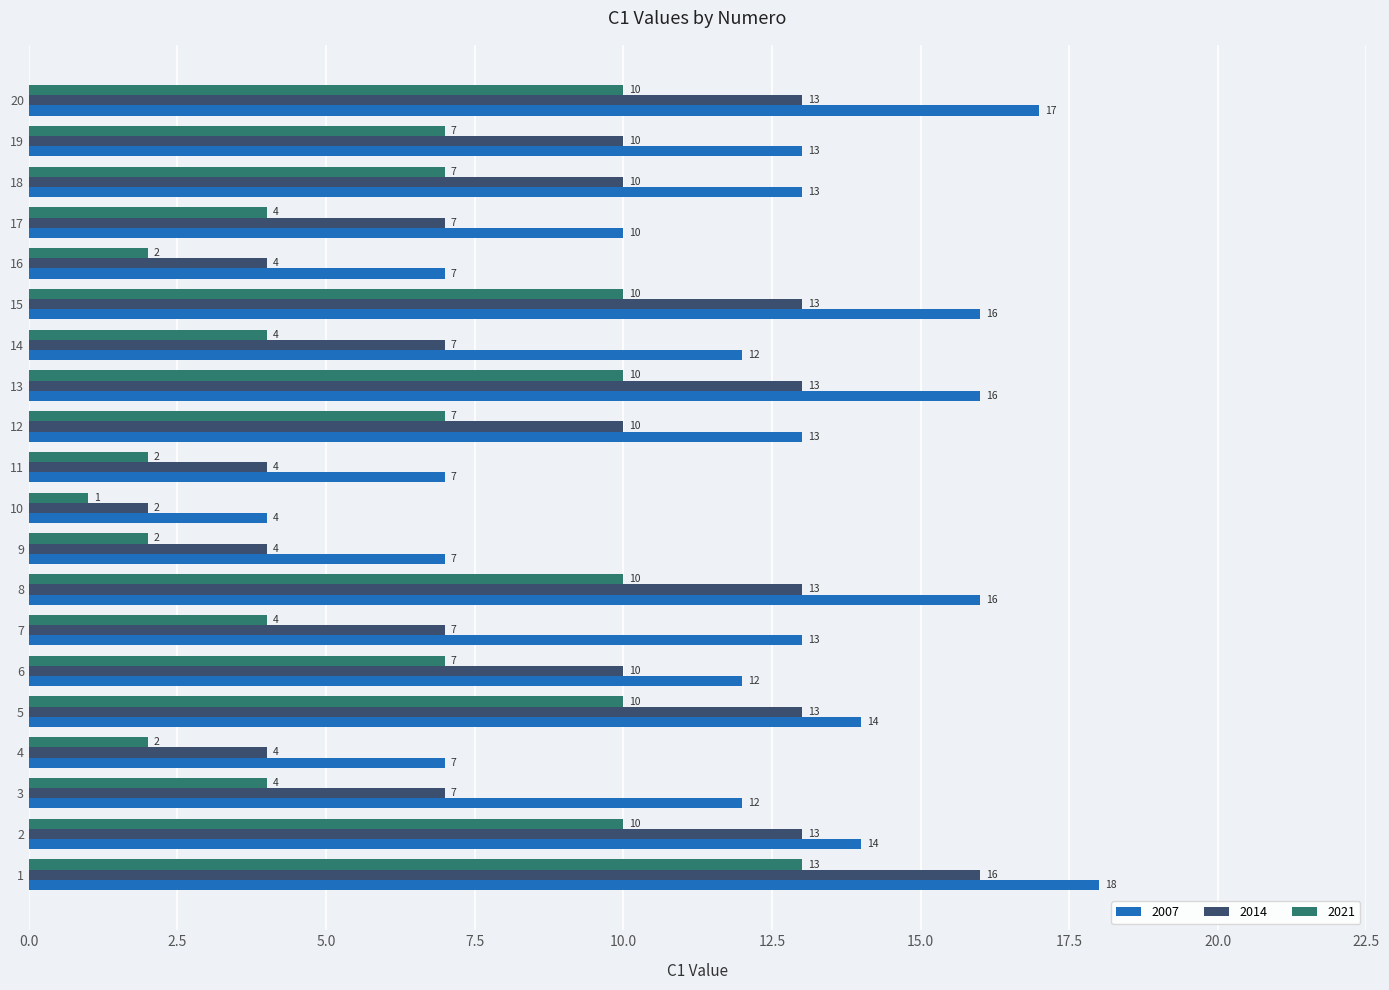

How many data points in 2007 are less than 13?

9